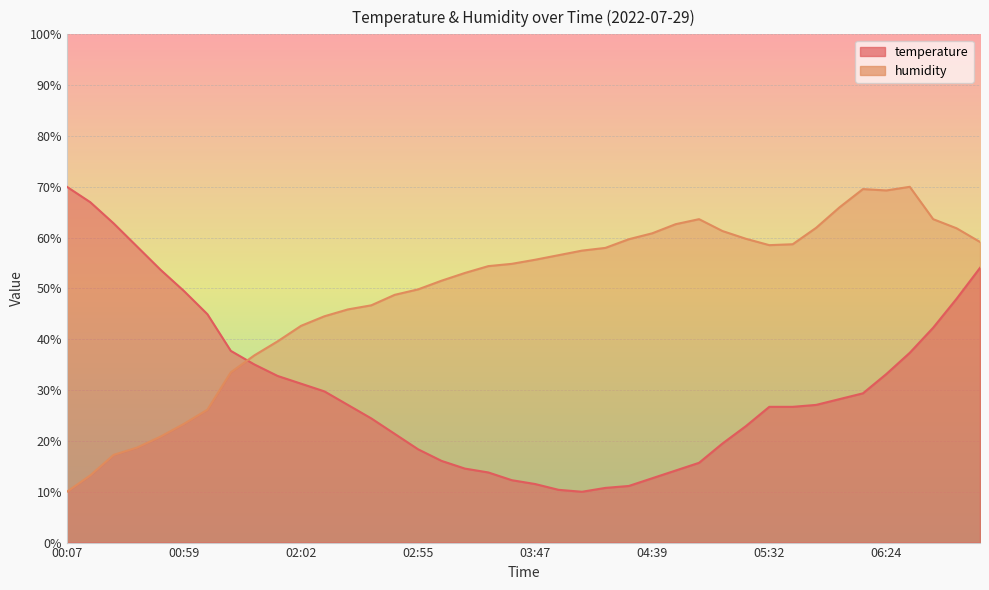

What is the sum of the humidity values at 02:13 and 01:52?

84.1